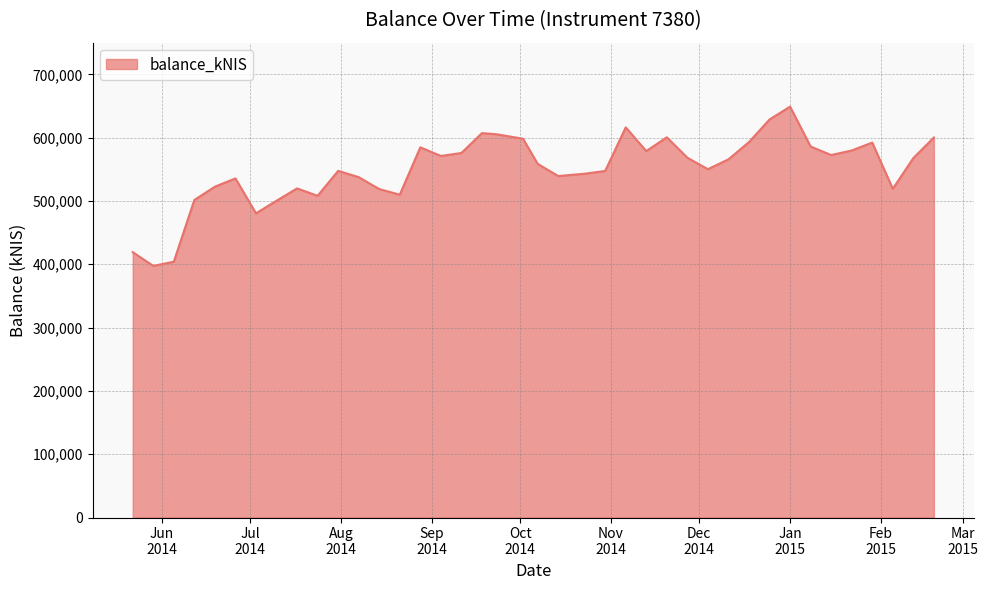

What is the minimum value shown in the chart?

397409.2